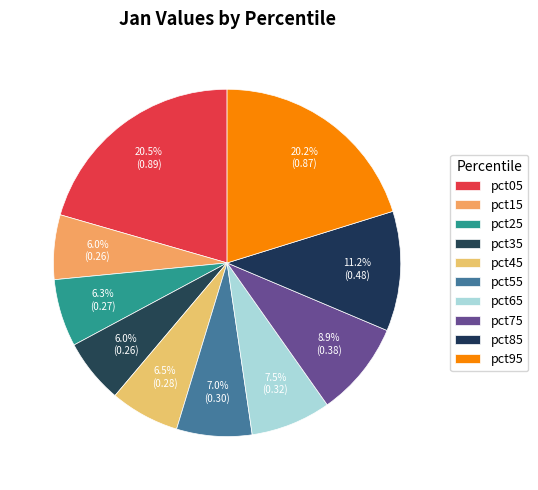

To the nearest percent, what portion does pct35 represent?

6%